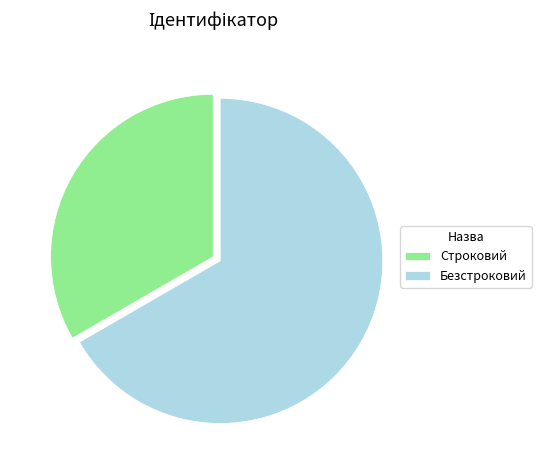

Count the number of slices in the pie.

2